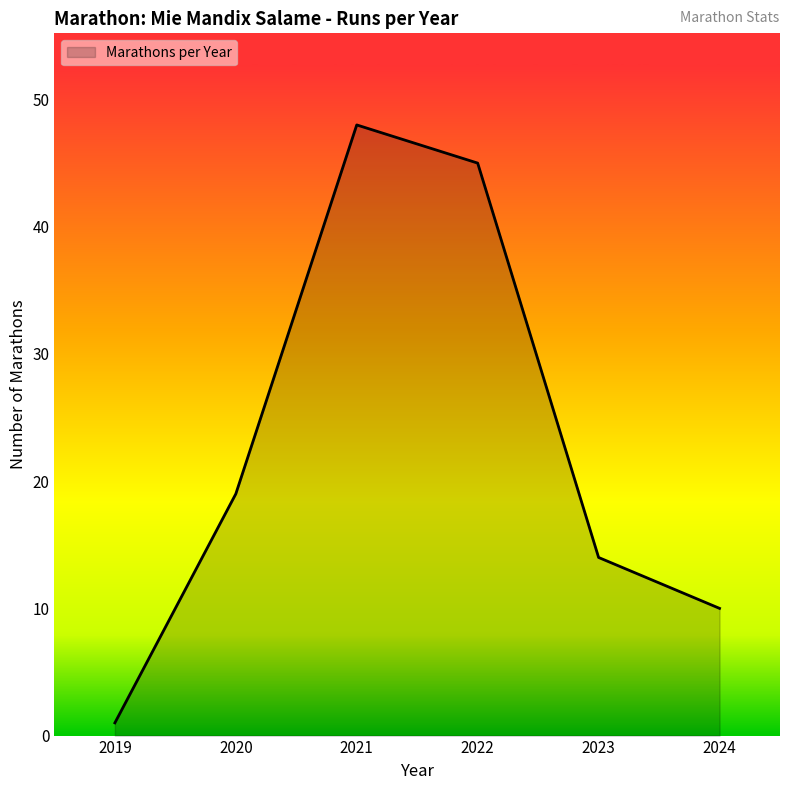

List the labels in order of value, smallest first.

2019, 2024, 2023, 2020, 2022, 2021